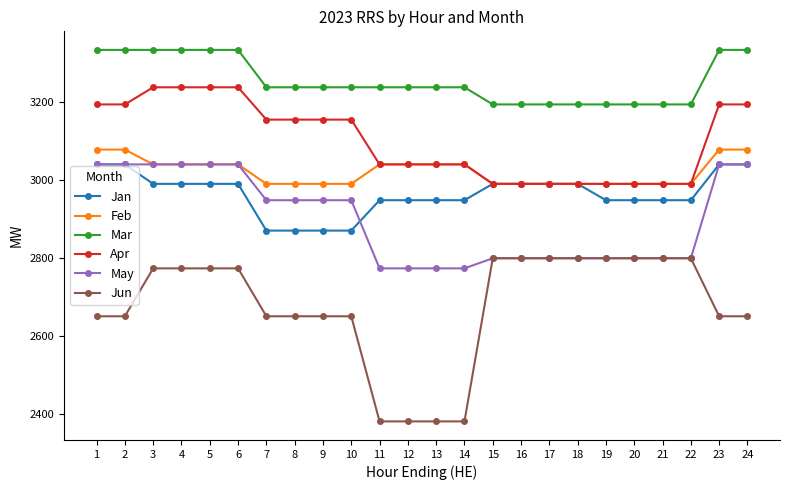

What is the difference between the second highest and minimum values in the Mar series?

140